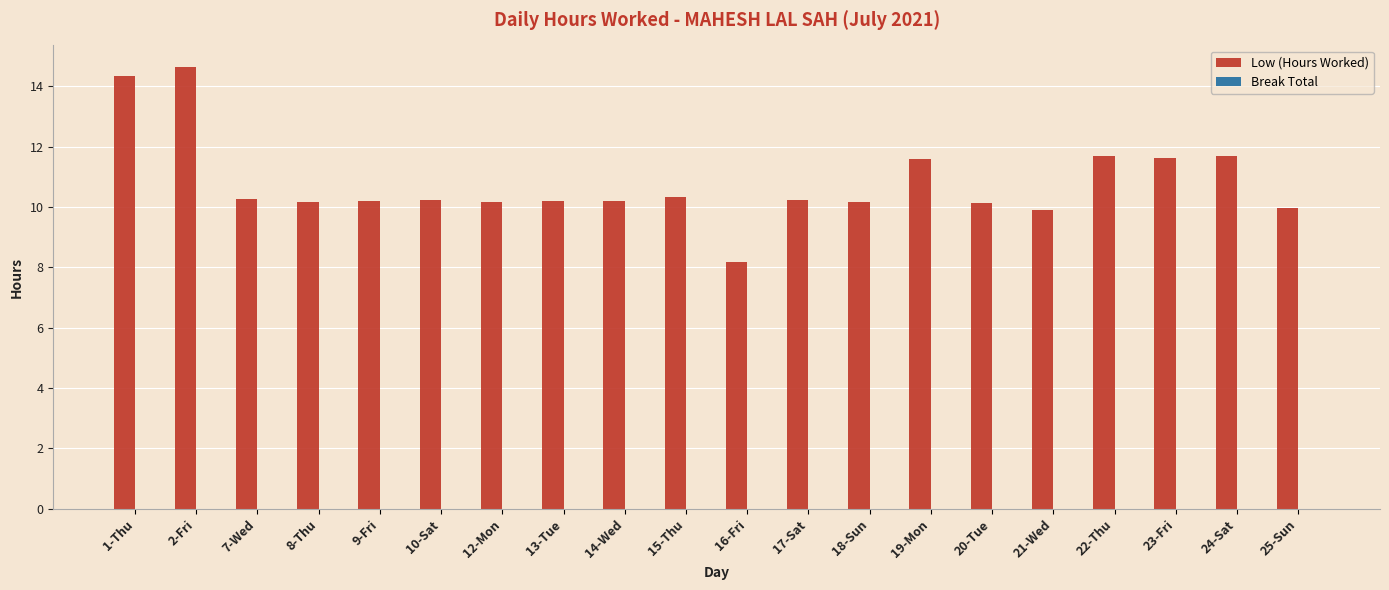

What is the change in value from 7-Wed to 24-Sat?

+1.4